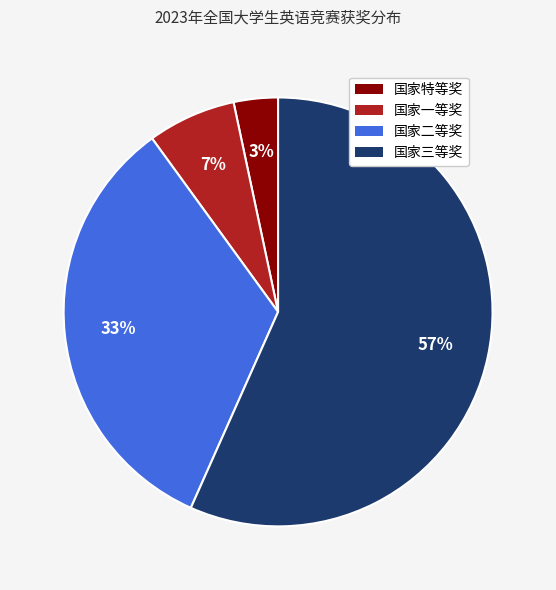

Is it true that 国家三等奖 is 57% of the pie?

True